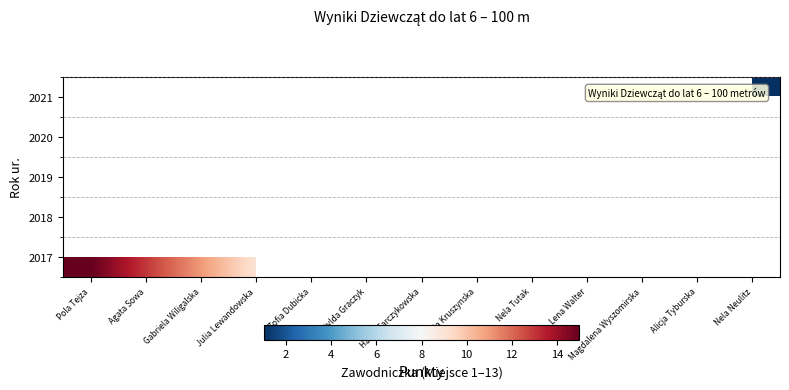

List the series in order of their overall mean, highest first.

2017, 2018, 2019, 2020, 2021